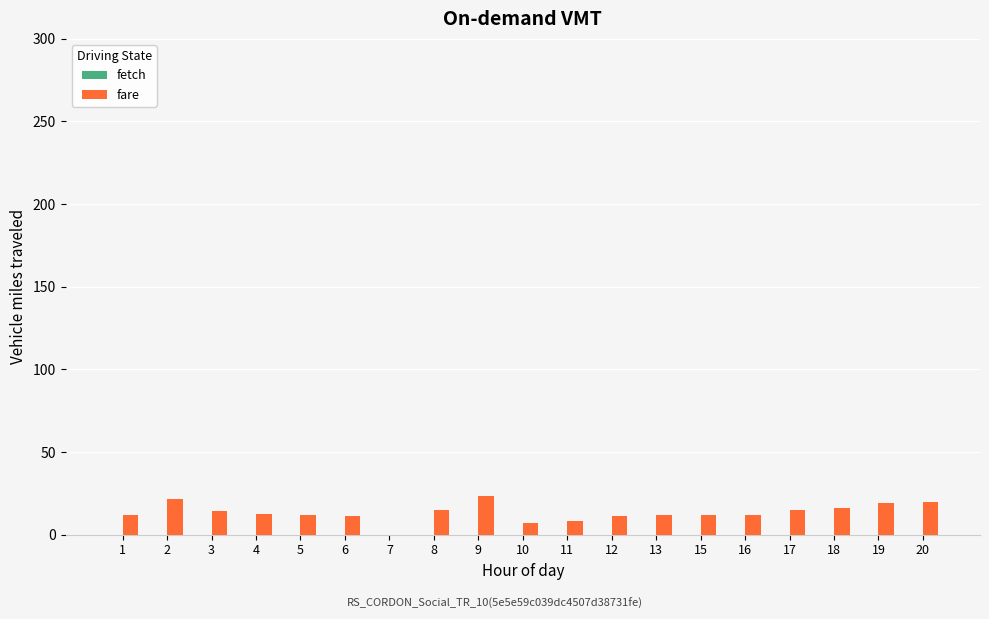

What is the ratio of the value at 5 to the value at 13?

1.0